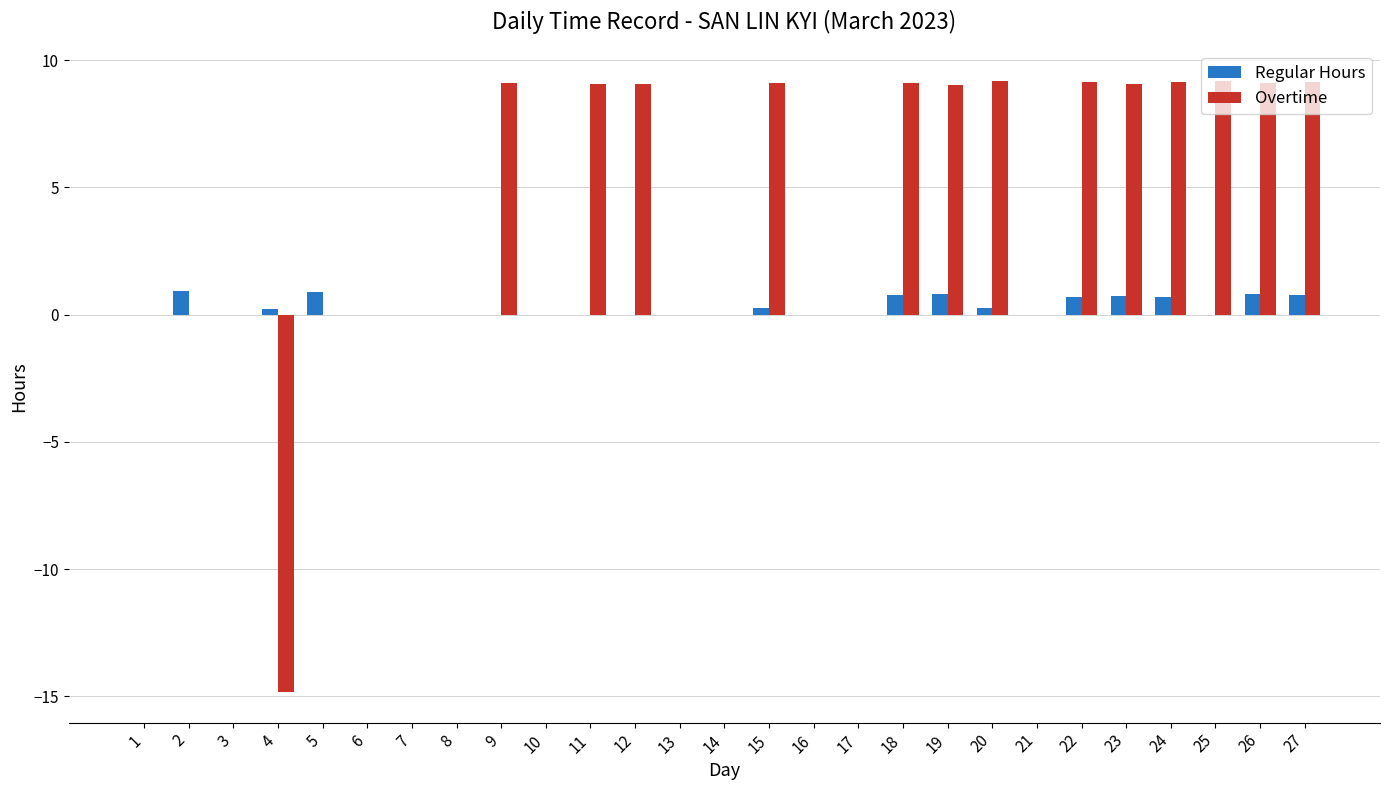

Which series has the largest range (max minus min)?

Overtime